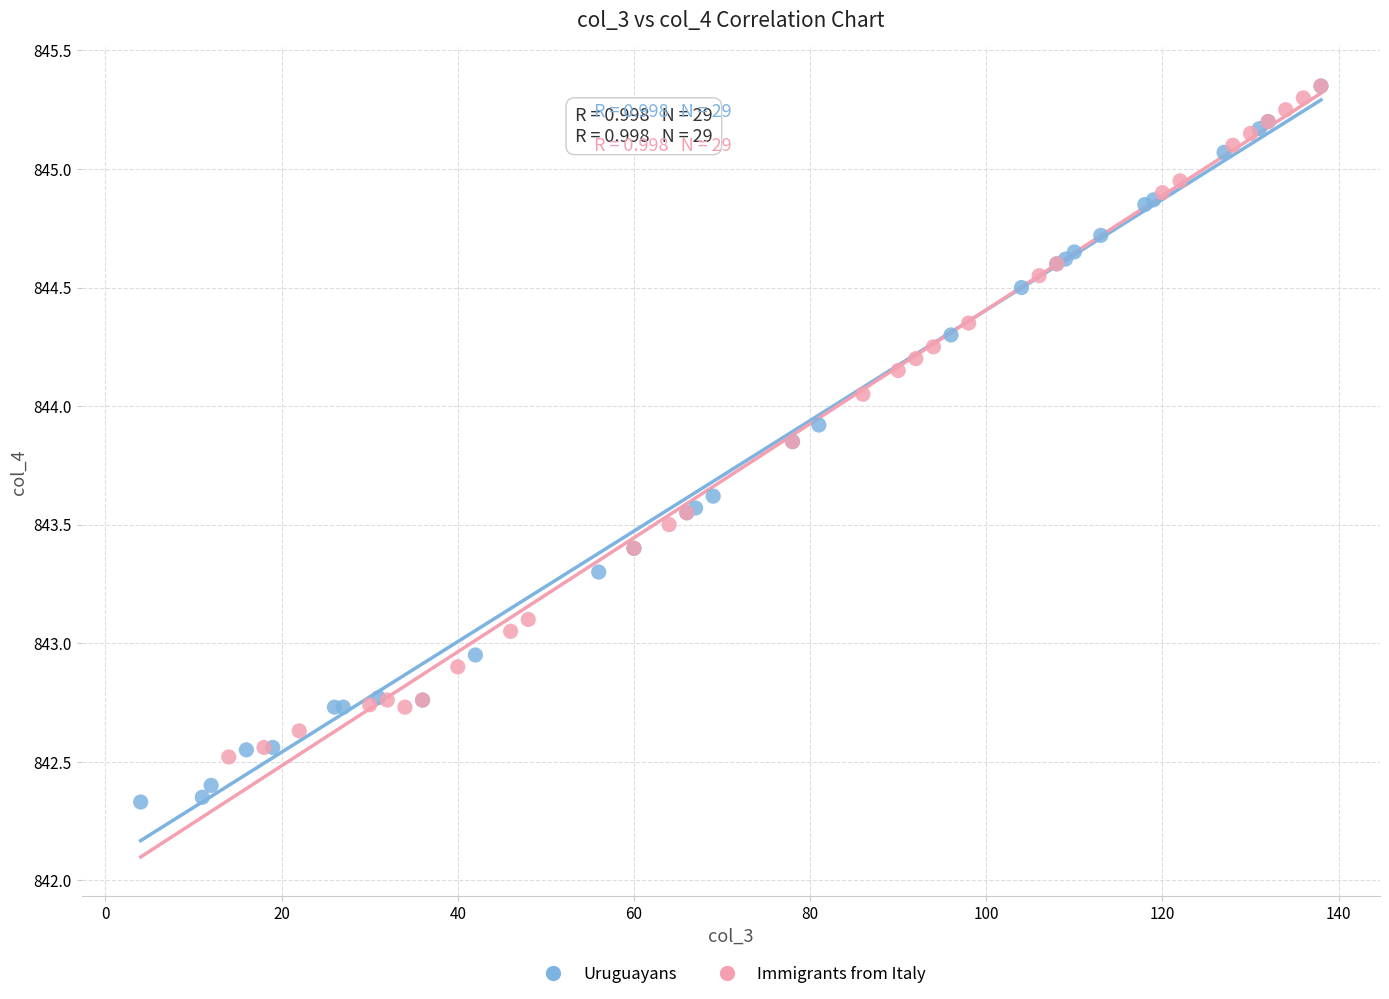

Which series contains the lowest Y value?

Uruguayans